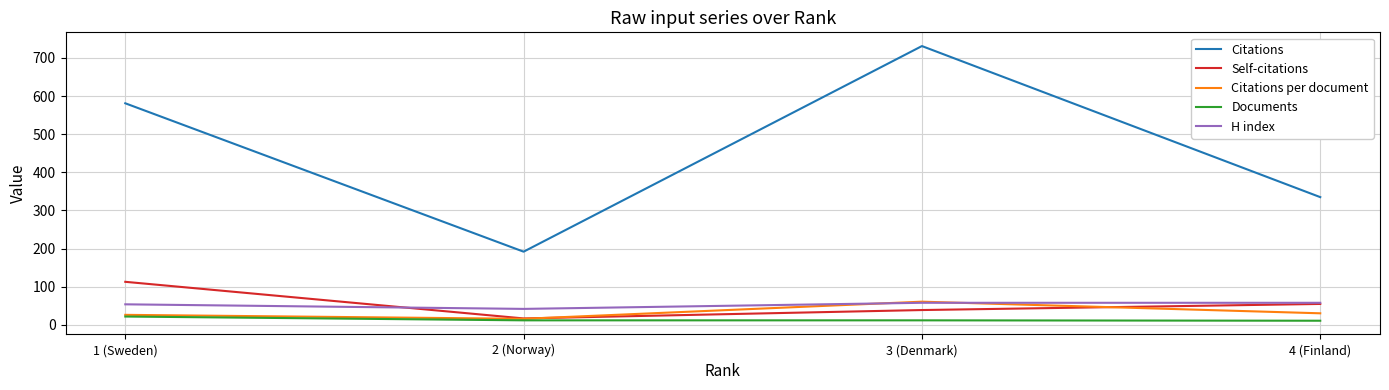

The value of Documents at 1 (Sweden) is 22.0. True or false?

True